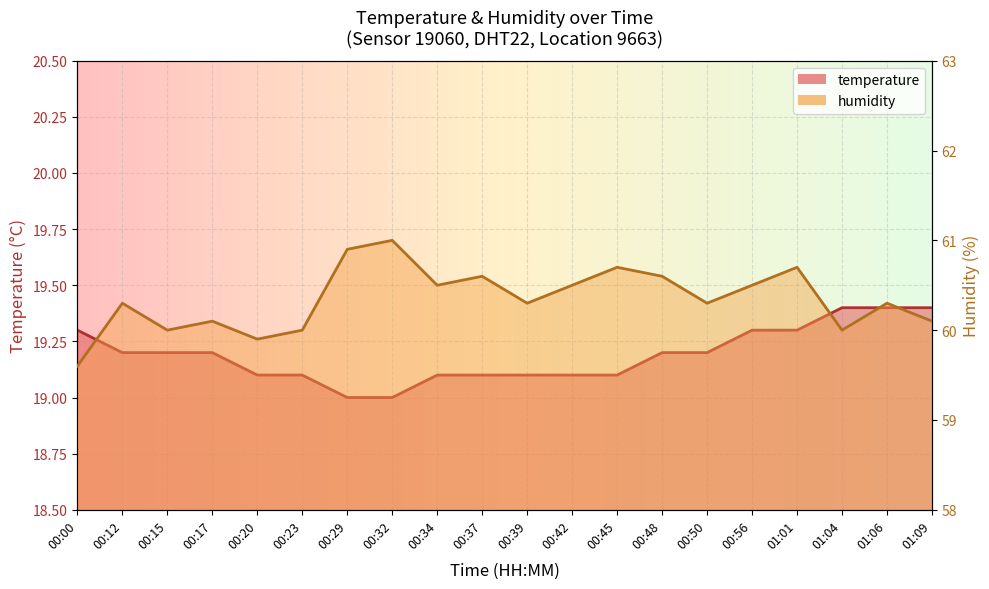

Reading left to right, list all the values displayed in this chart.

temperature: 19.3	19.2	19.2	19.2	19.1	19.1	19.0	19.0	19.1	19.1	19.1	19.1	19.1	19.2	19.2	19.3	19.3	19.4	19.4	19.4
humidity: 59.6	60.3	60.0	60.1	59.9	60.0	60.9	61.0	60.5	60.6	60.3	60.5	60.7	60.6	60.3	60.5	60.7	60.0	60.3	60.1